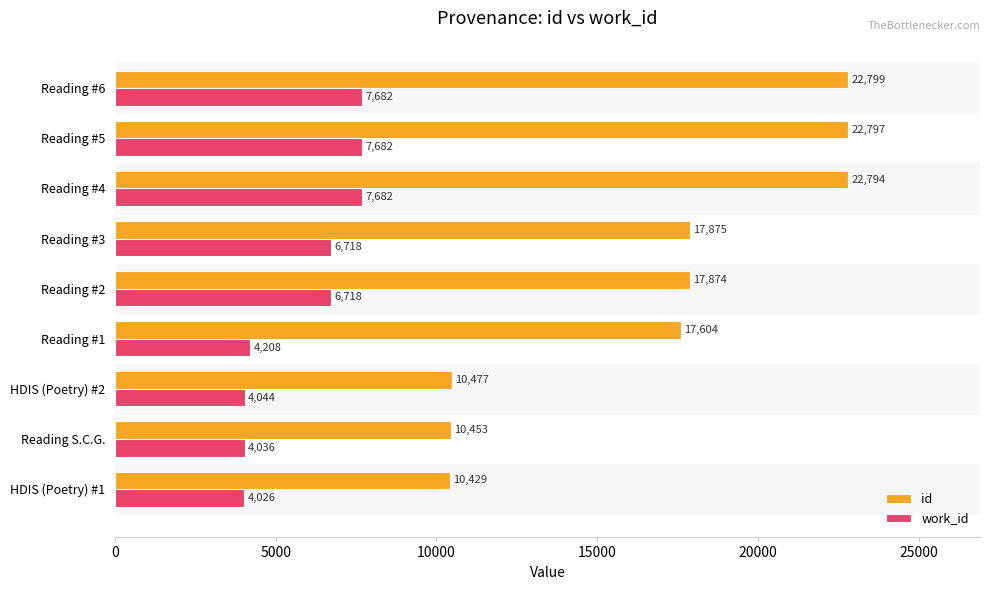

The value of work_id at Reading #6 is 2630. True or false?

False